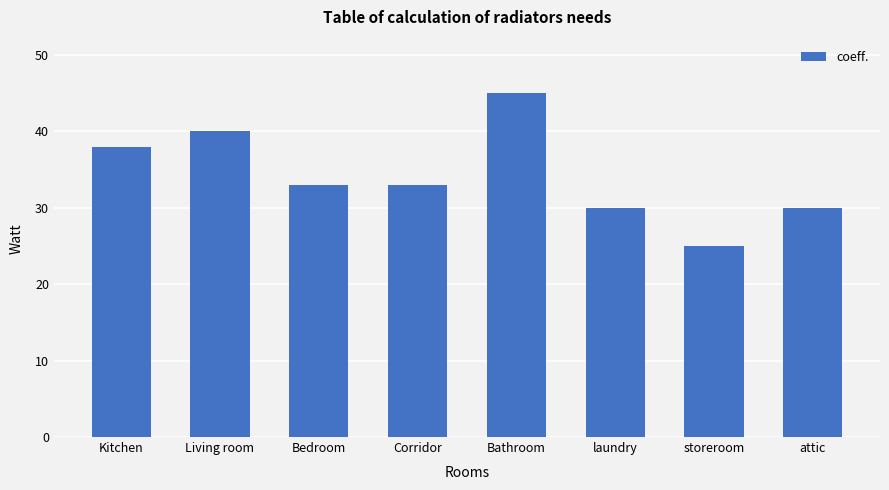

Read the value at attic.

30